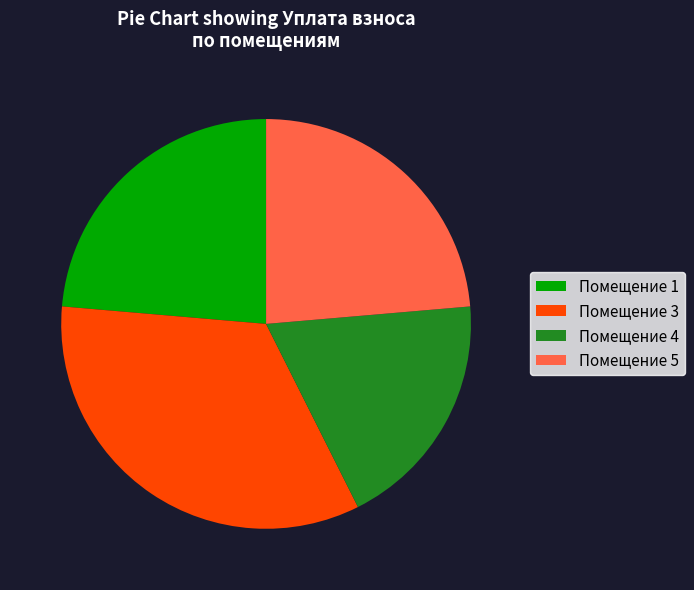

How many slices are in this pie chart?

4